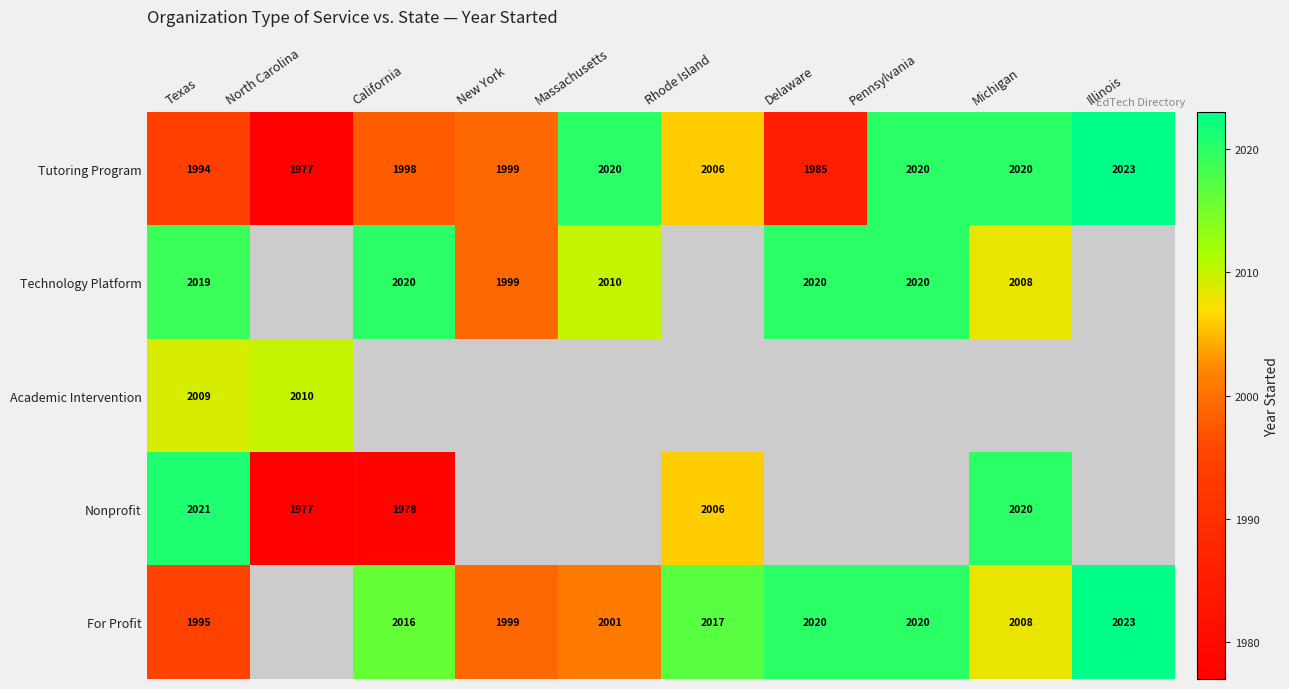

Where is Tutoring Program nearest to the value 2000?

New York